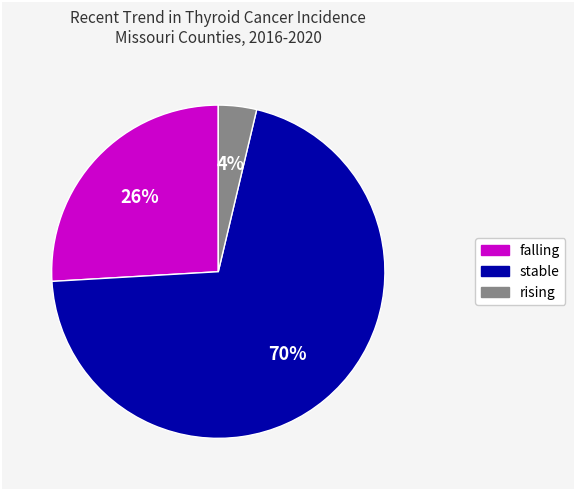

Does any single category account for the majority?

Yes